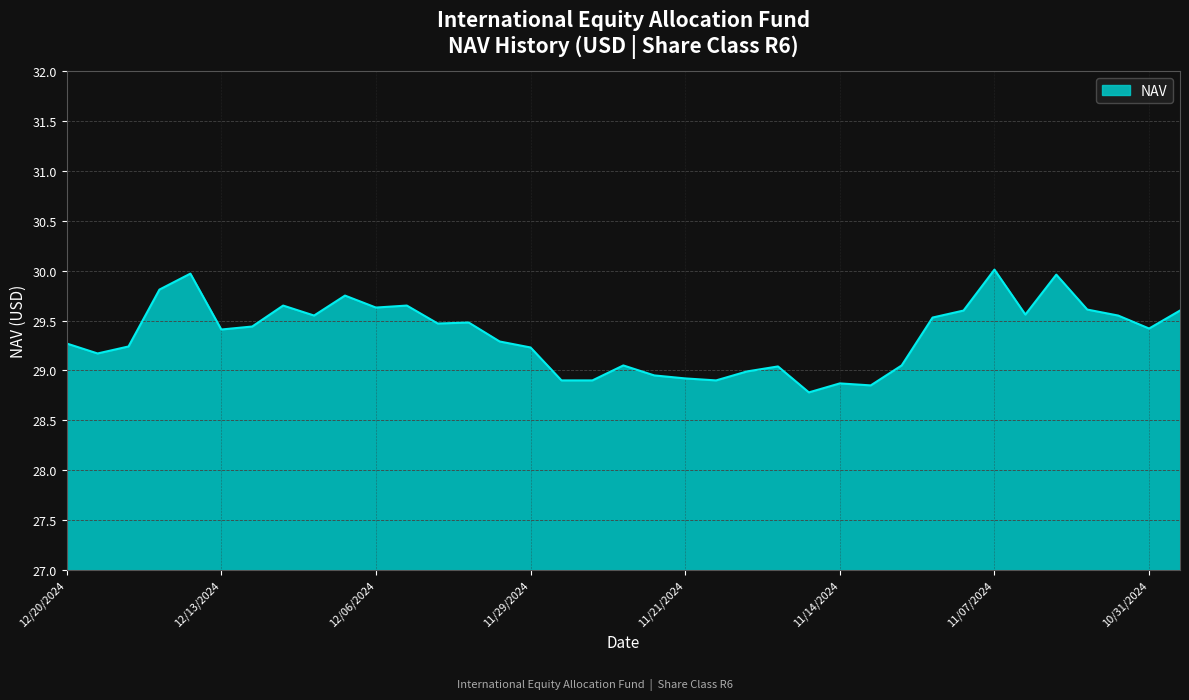

What is the difference between the maximum and minimum values?

1.2